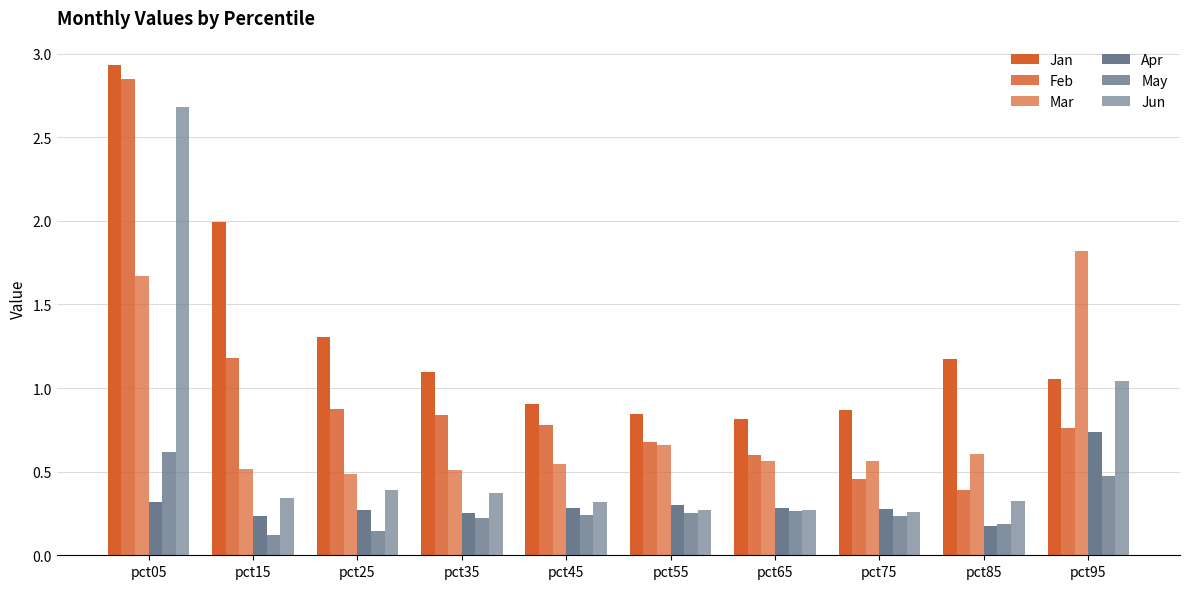

True or false: Feb has a value of 0.8 at pct95.

True